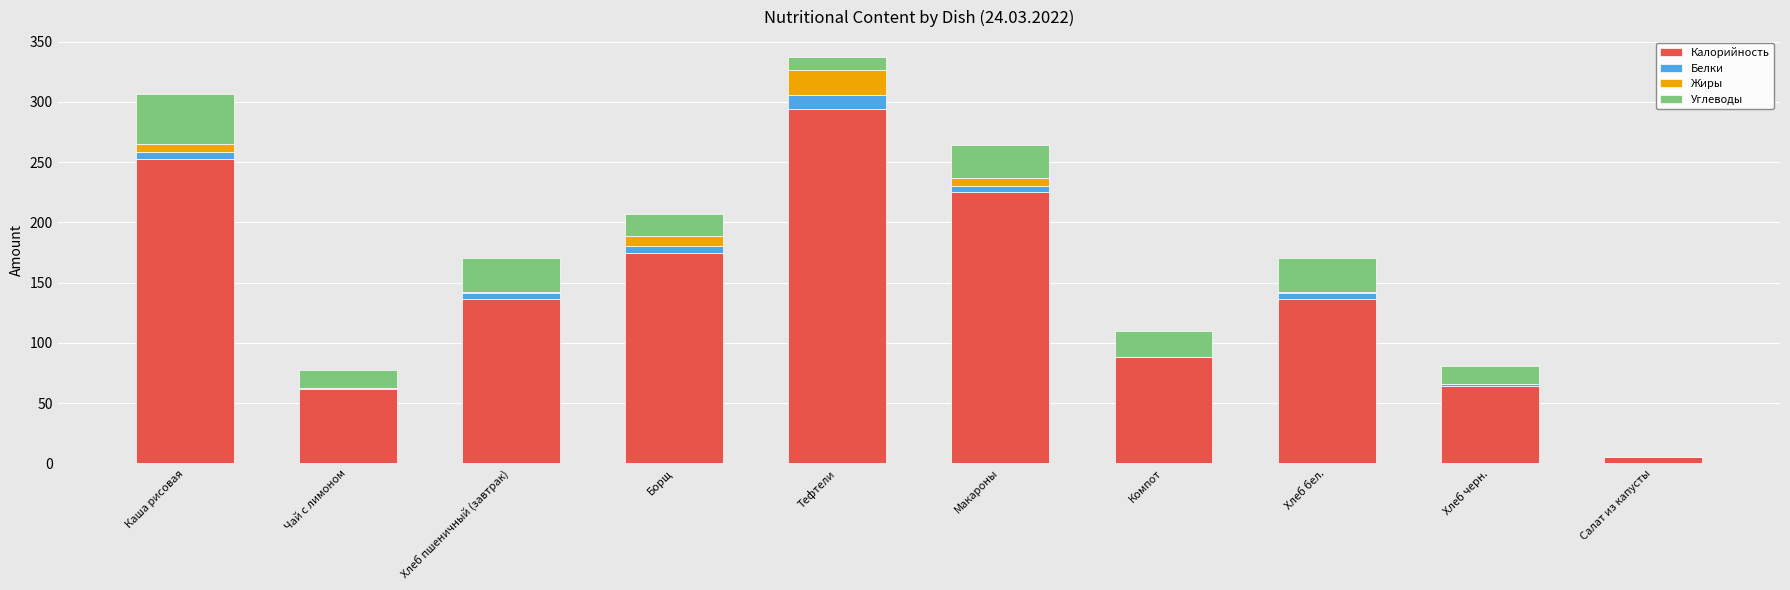

At which category is the sum across all series the highest?

Тефтели